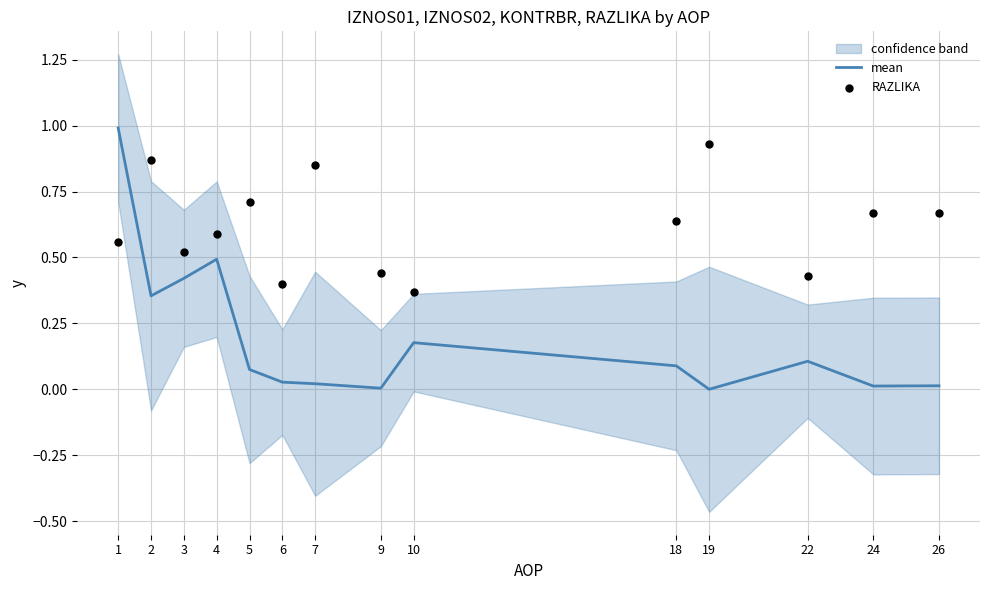

At which category is the sum across all series the highest?

1